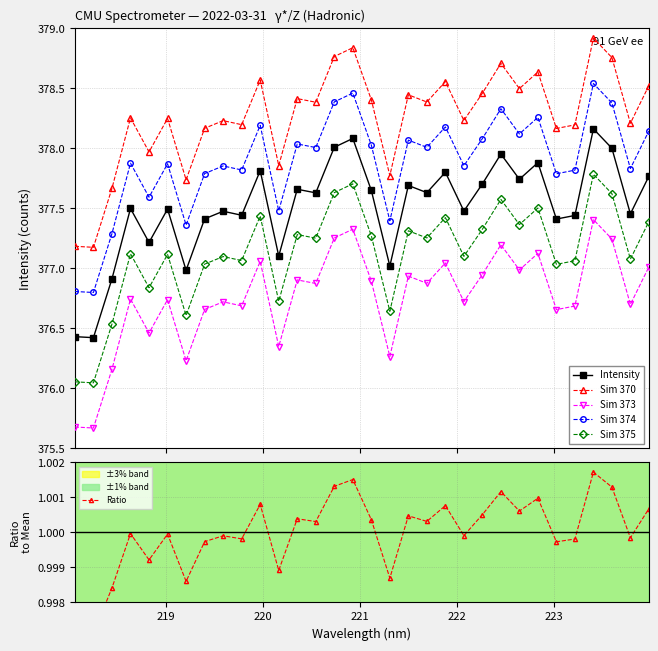

True or false: Sim 370 and Sim 373 intersect in this chart.

False